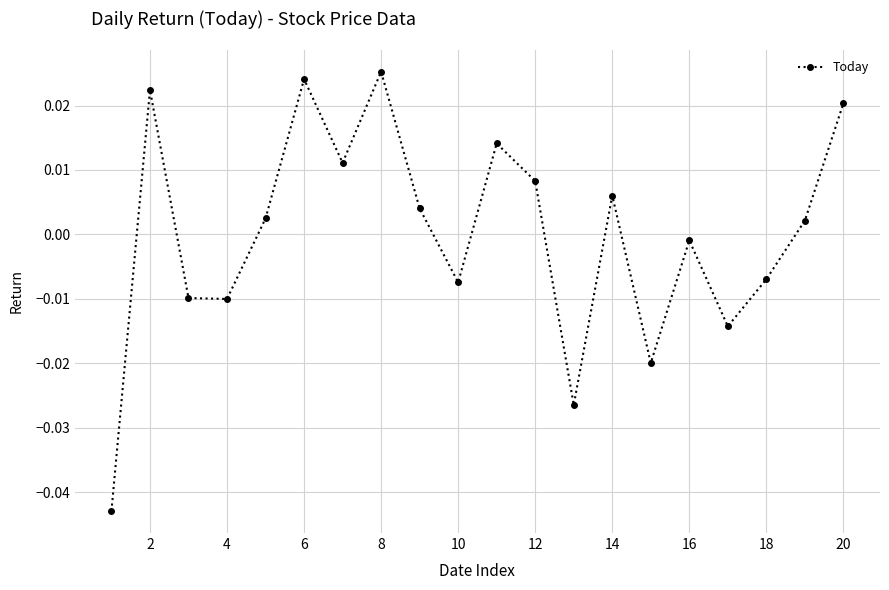

Does the chart have visible grid lines?

Yes